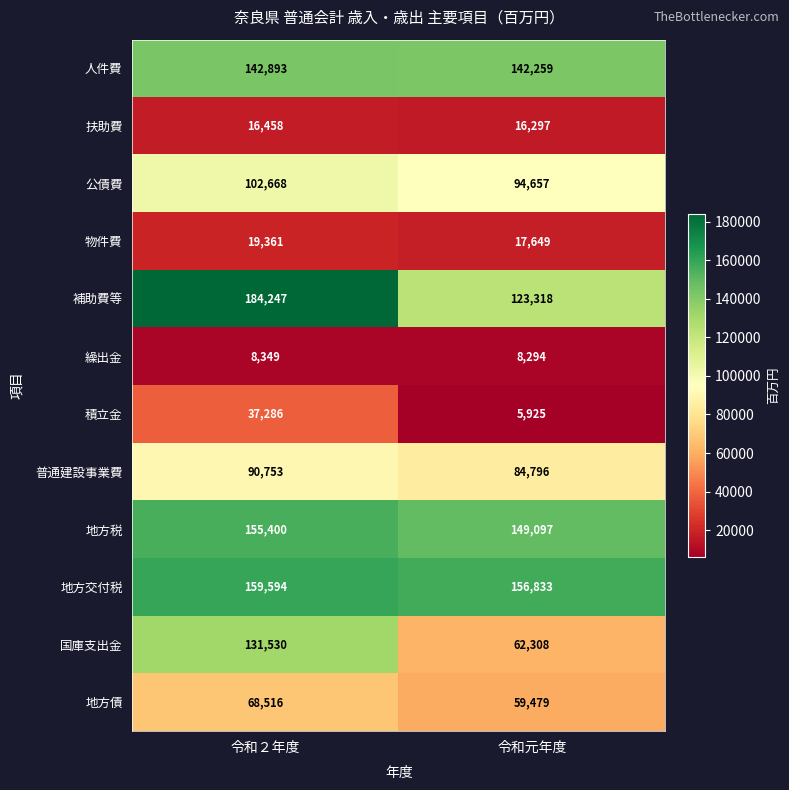

What is the maximum value shown in the chart?

184247